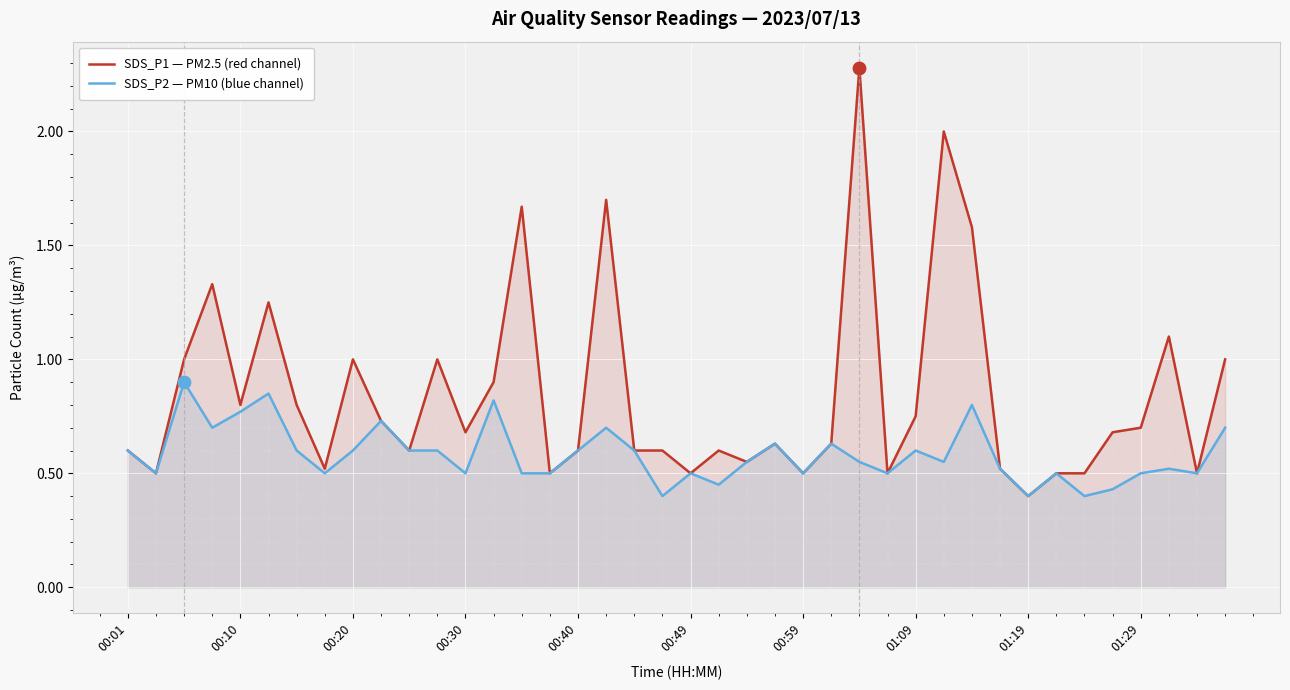

Which series has the largest total across all categories?

SDS_P1 — PM2.5 (red channel)